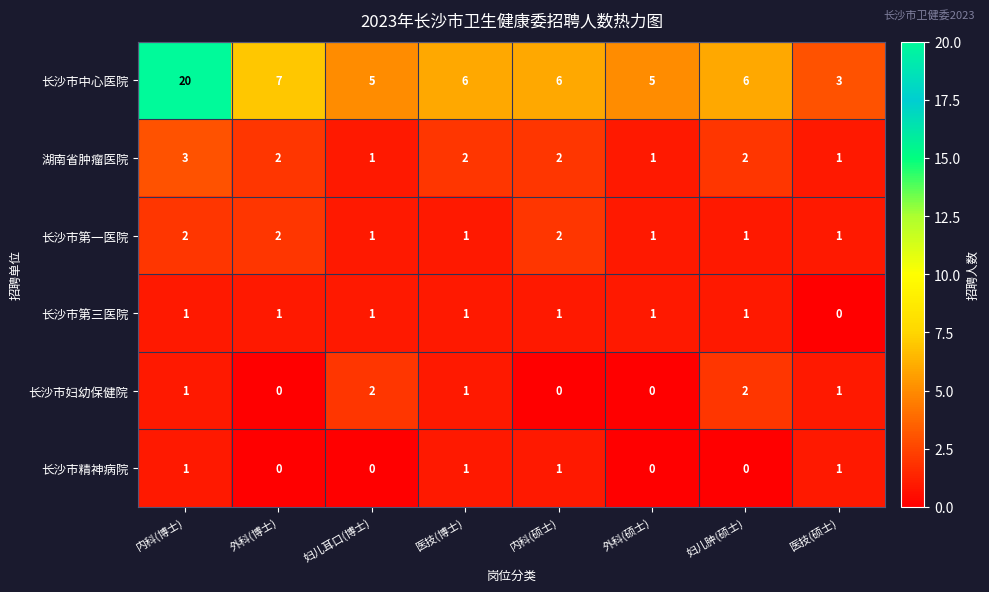

True or false: 长沙市第三医院 has a value of 1 at 医技(硕士).

False